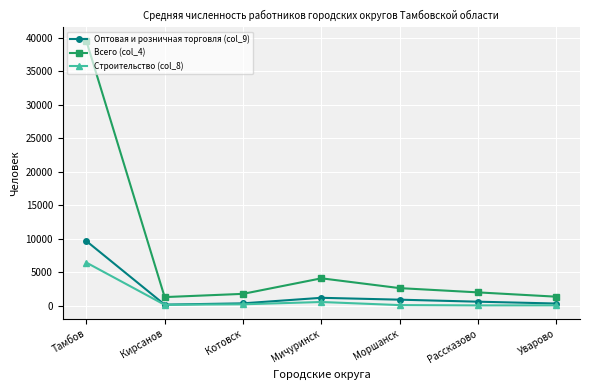

What is the total value across all series at Котовск?

2376